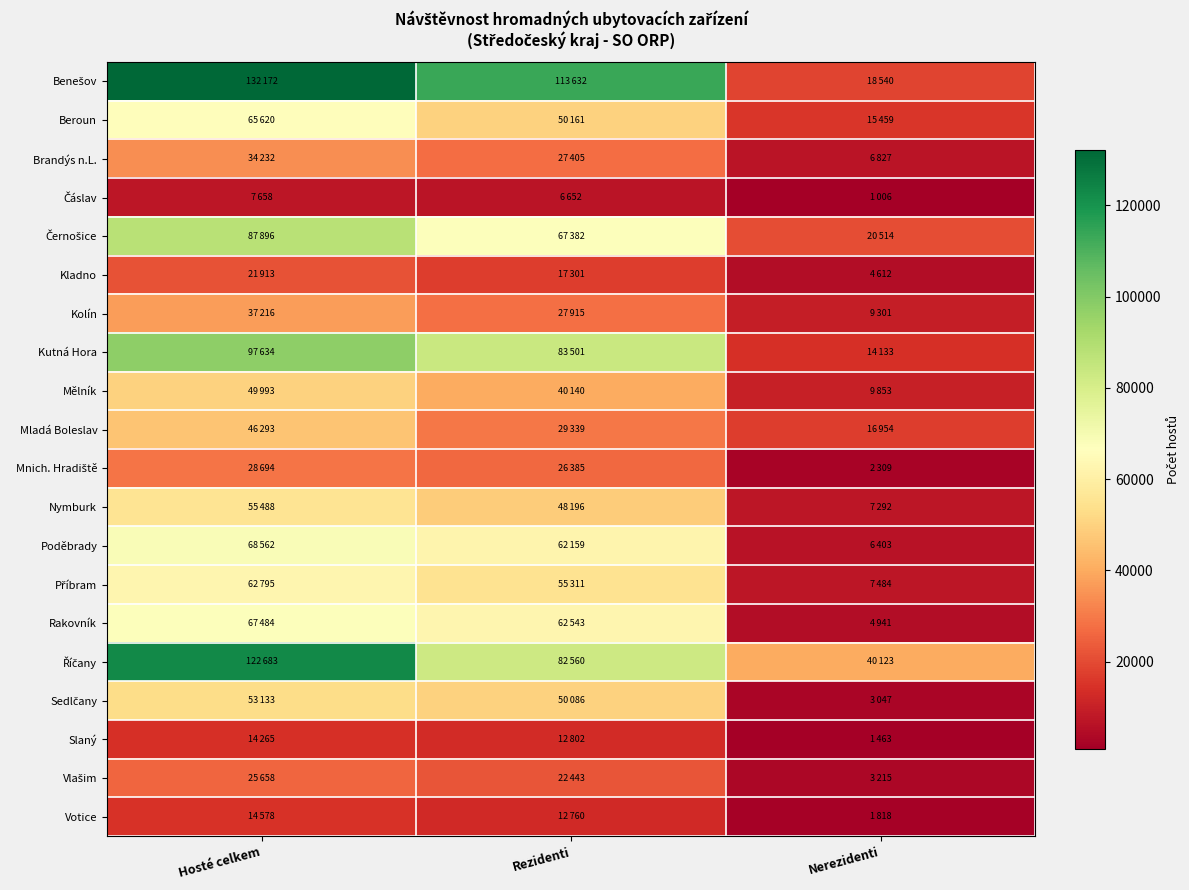

At which category is the sum across all series the highest?

Hosté celkem